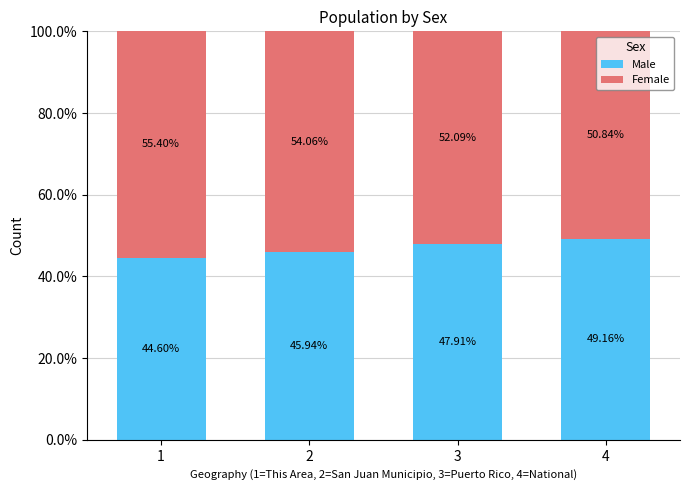

What is the difference between the maximum and minimum values in the Male series?

4.6